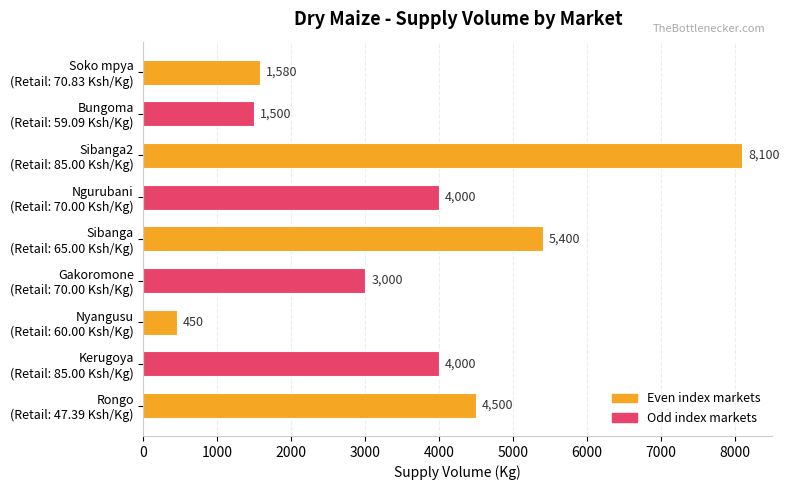

What is the sum of all values?

32530